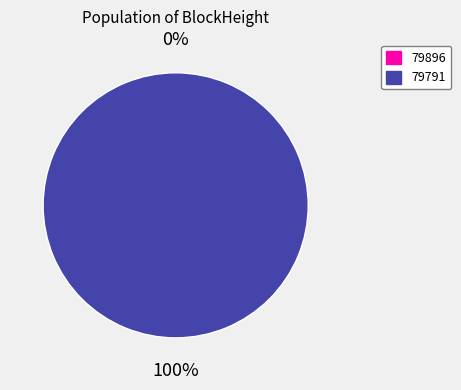

Which slice is the largest?

79791